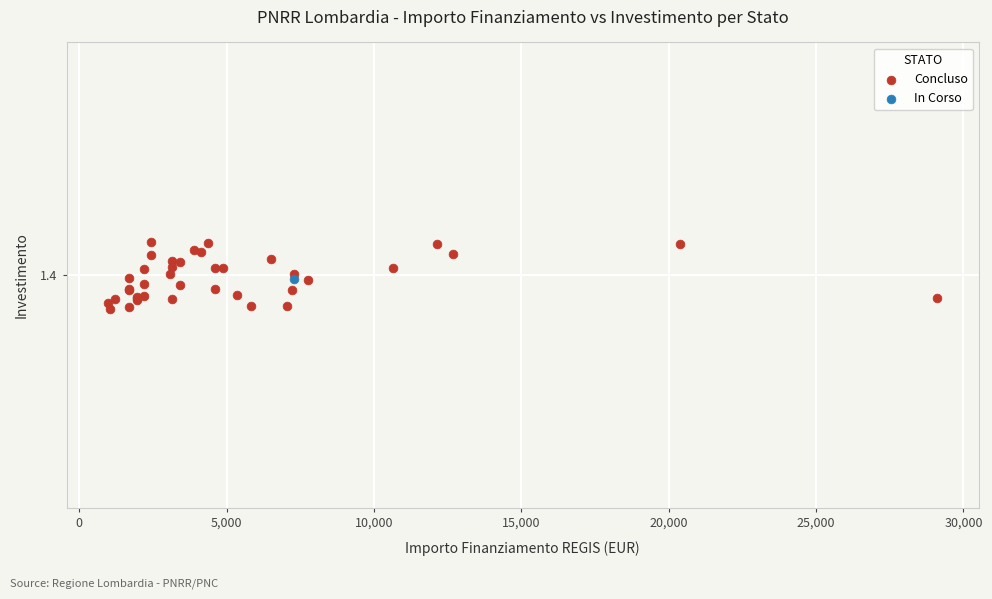

What are all the series names shown in the legend?

Concluso, In Corso